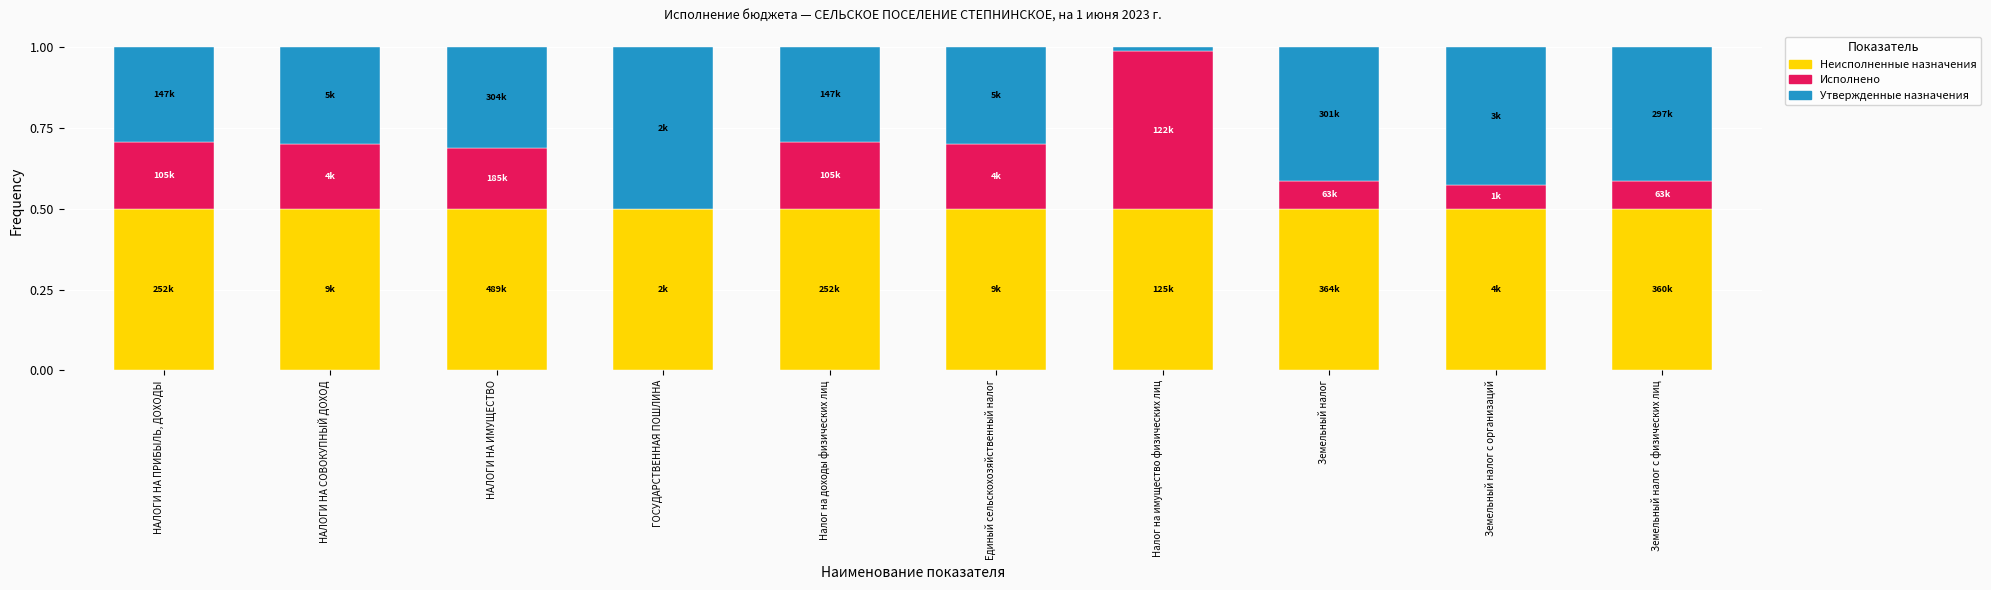

How many data points does each series have?

10